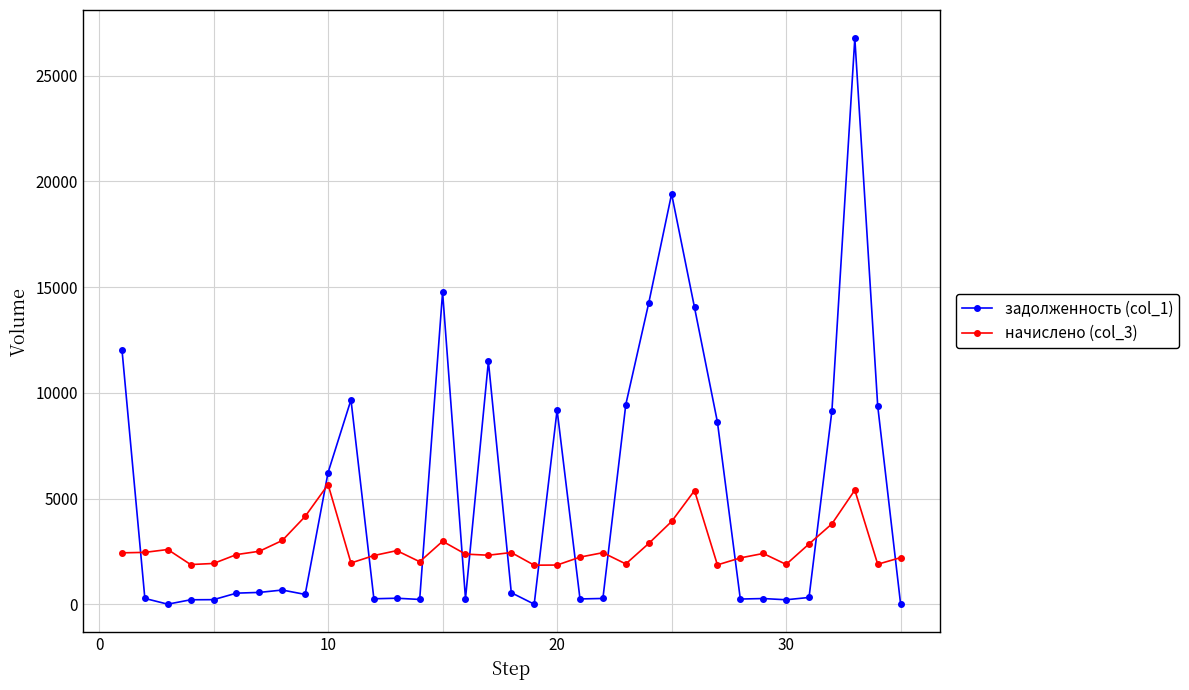

How many lines are shown in the chart?

2